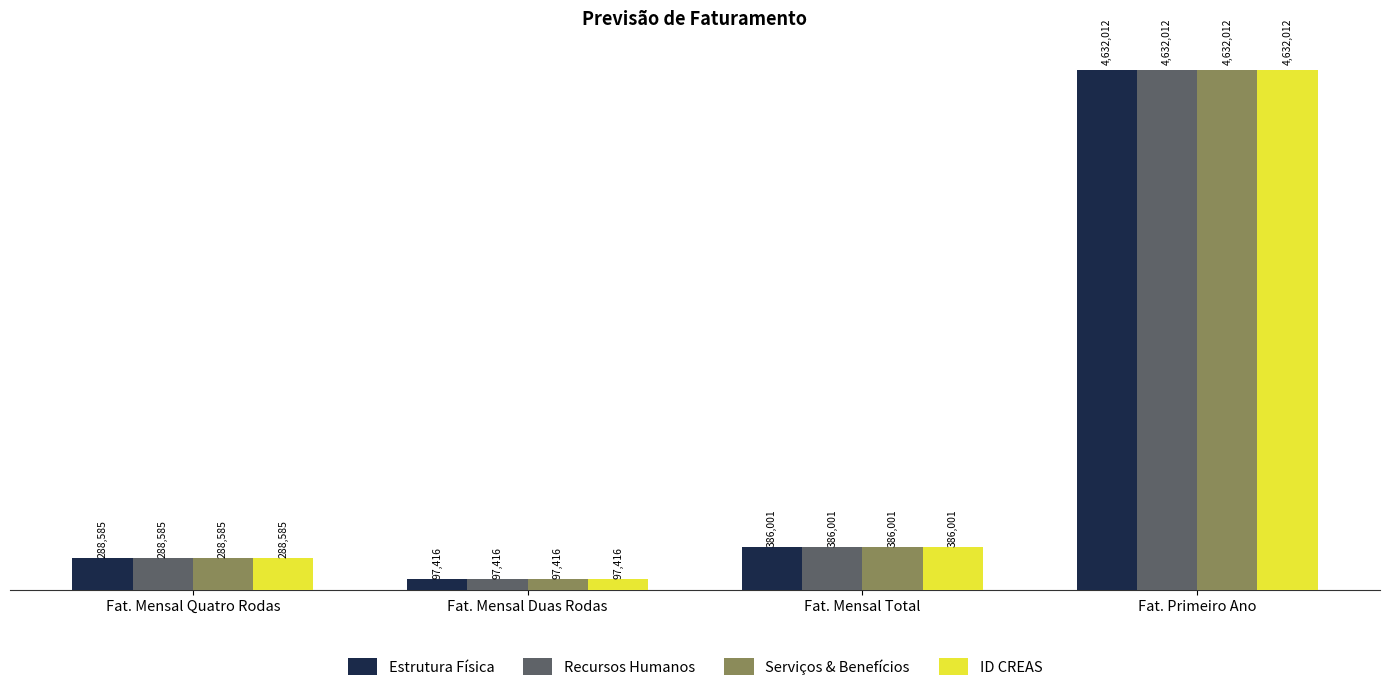

Reading right to left, transcribe all the data shown in this chart.

Estrutura Física: 4632012	386001	97416	288585
Recursos Humanos: 4632012	386001	97416	288585
Serviços & Benefícios: 4632012	386001	97416	288585
ID CREAS: 4632012	386001	97416	288585